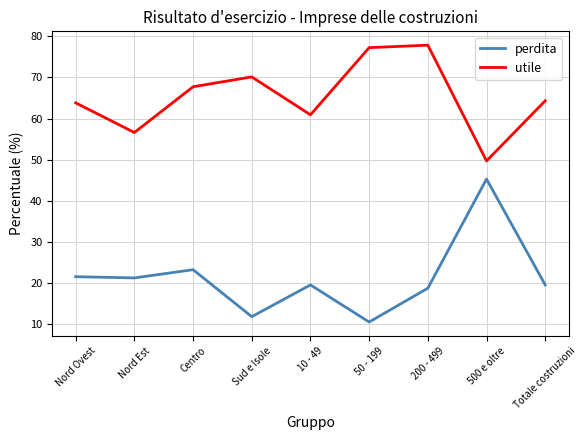

How many series are shown in this chart?

2